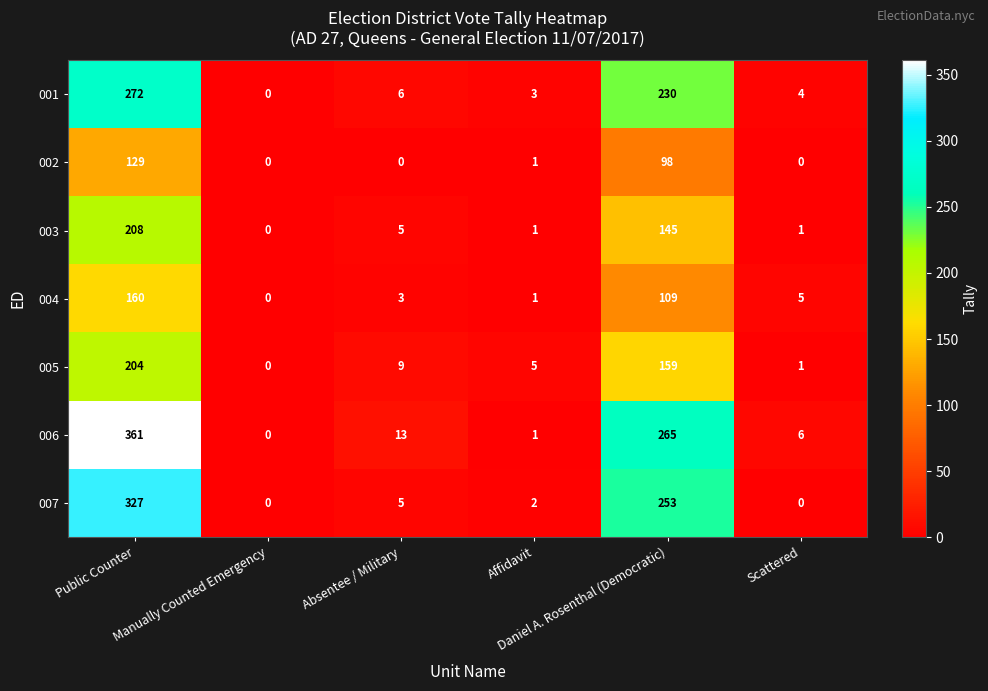

Which category has the highest value across all series?

Public Counter